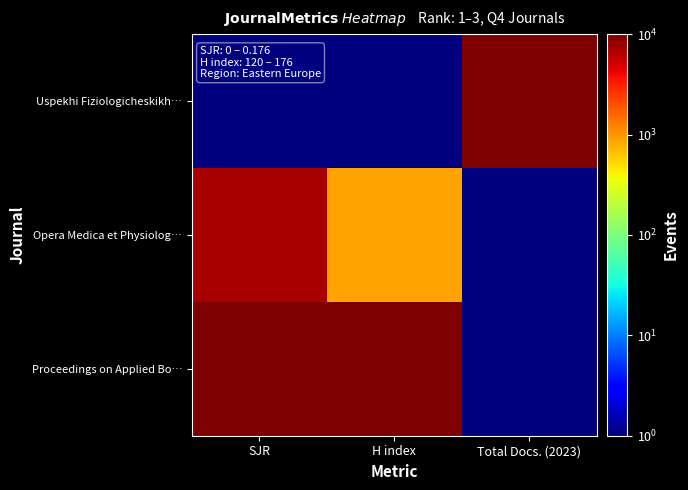

Reading left to right, extract all data points from this chart.

Uspekhi Fiziologicheskikh…: SJR=1.0	H index=1.0	Total Docs. (2023)=10000.0
Opera Medica et Physiolog…: SJR=7102.6	H index=893.8	Total Docs. (2023)=1.0
Proceedings on Applied Bo…: SJR=10000.0	H index=10000.0	Total Docs. (2023)=1.0